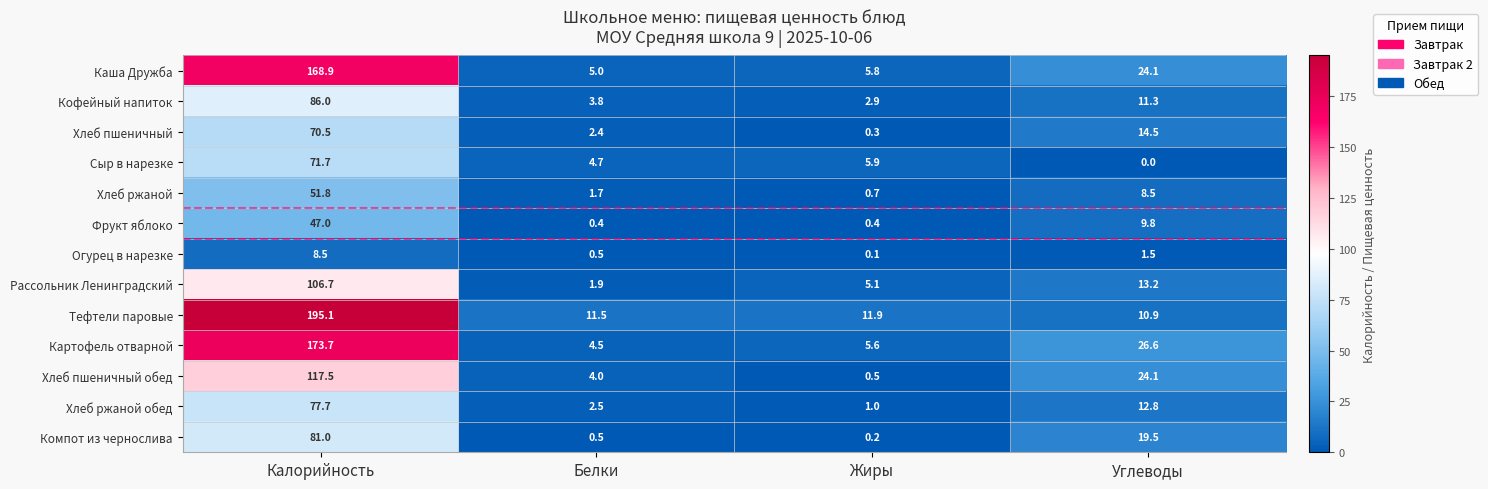

The value of Хлеб ржаной at Жиры is 0.7. True or false?

True